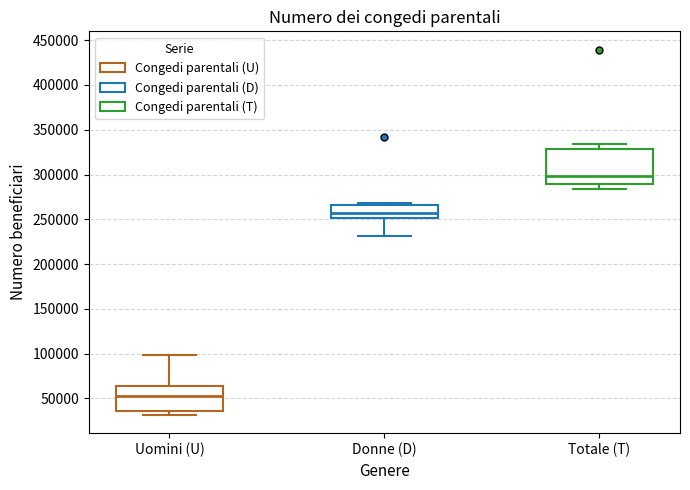

Where does the median line of the box for Totale (T) sit on the y-axis? The values are not printed on the chart, so give them approximately, as read against the axis.

300000